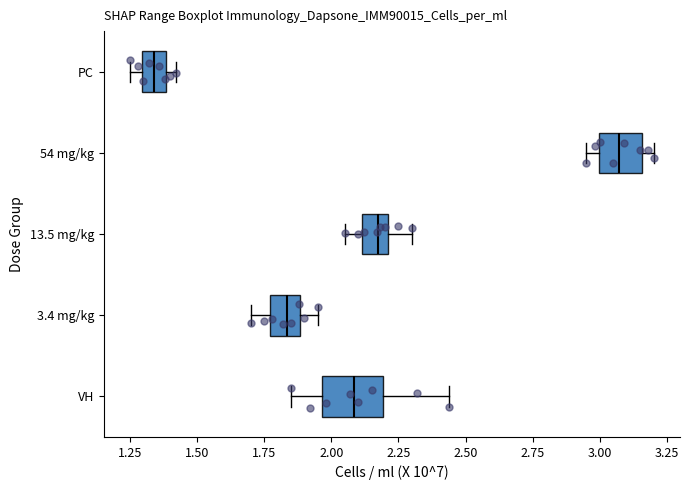

Reading bottom to top, transcribe this box plot: for each box, give where its median line is, the range the box spans, and where its two whiskers end, as read against the x-axis. The values are not printed on the chart, so give them approximately, as read against the axis.

VH: median 2.10, box 1.95 to 2.20, whiskers 1.85 to 2.45
3.4 mg/kg: median 1.85, box 1.75 to 1.90, whiskers 1.70 to 1.95
13.5 mg/kg: median 2.20 (inside the box), box 2.10 to 2.20, whiskers 2.05 to 2.30
54 mg/kg: median 3.05, box 3.00 to 3.15, whiskers 2.95 to 3.20
PC: median 1.35, box 1.30 to 1.40, whiskers 1.25 to 1.40 (just right of the box's right edge)